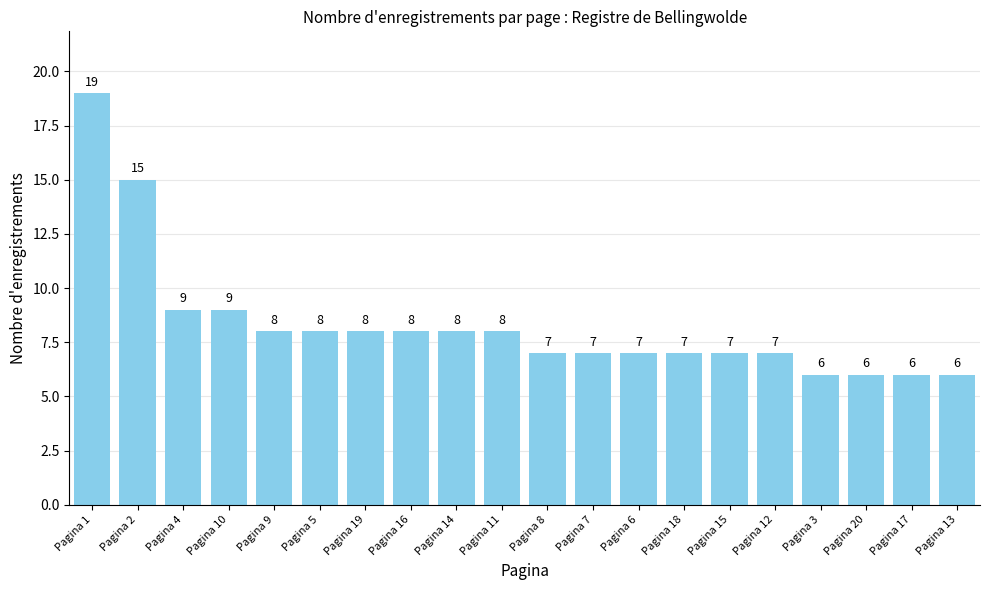

At which category does the chart reach its peak across all series?

Pagina 1